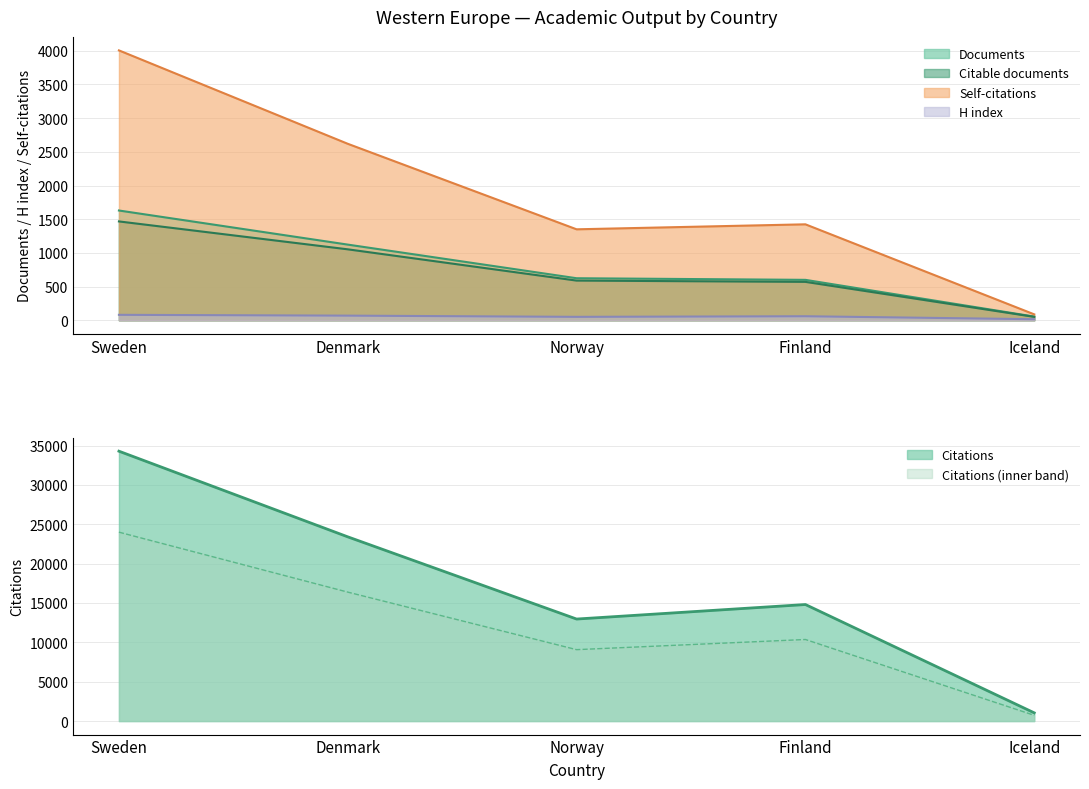

Rank the series at Finland from highest to lowest value.

Citations, Self-citations, Documents, Citable documents, H index